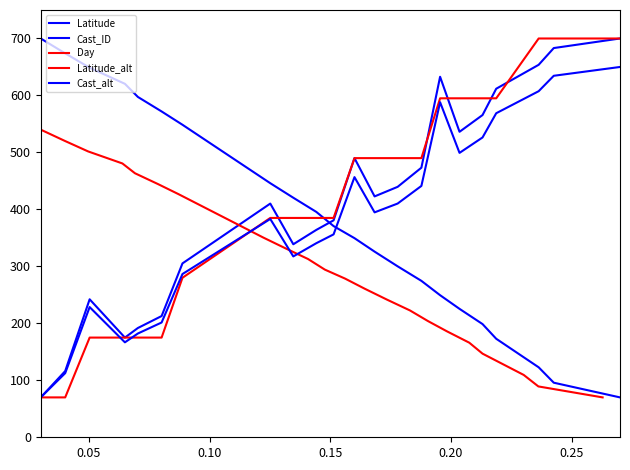

How many times do Day and Cast_ID cross each other?

5